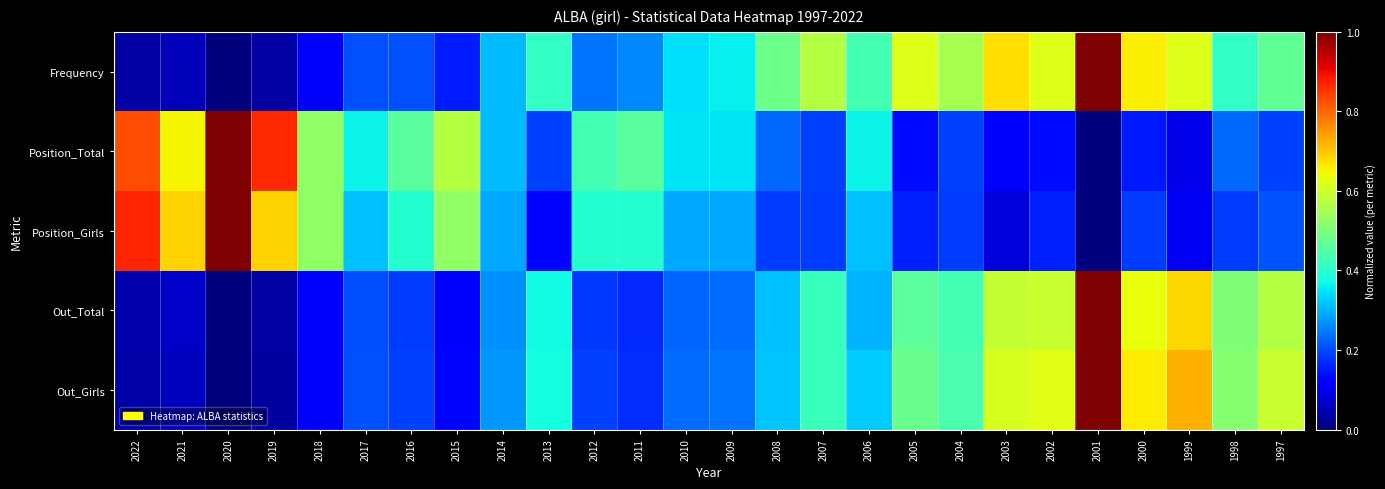

Between 1998 and 2004, which is larger?

2004